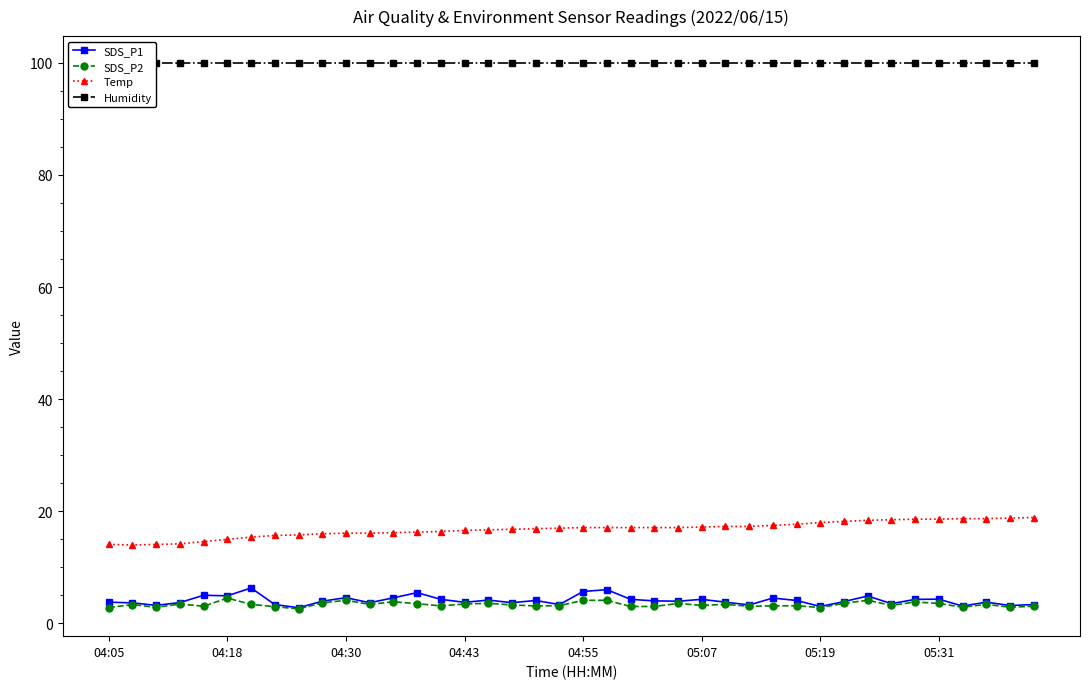

Where is SDS_P1 nearest to the value 4?

9